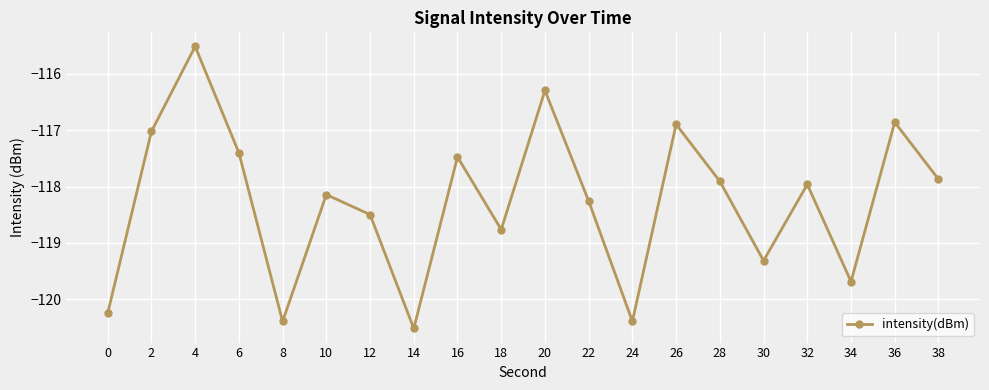

What is the sum of all values?

-2365.4